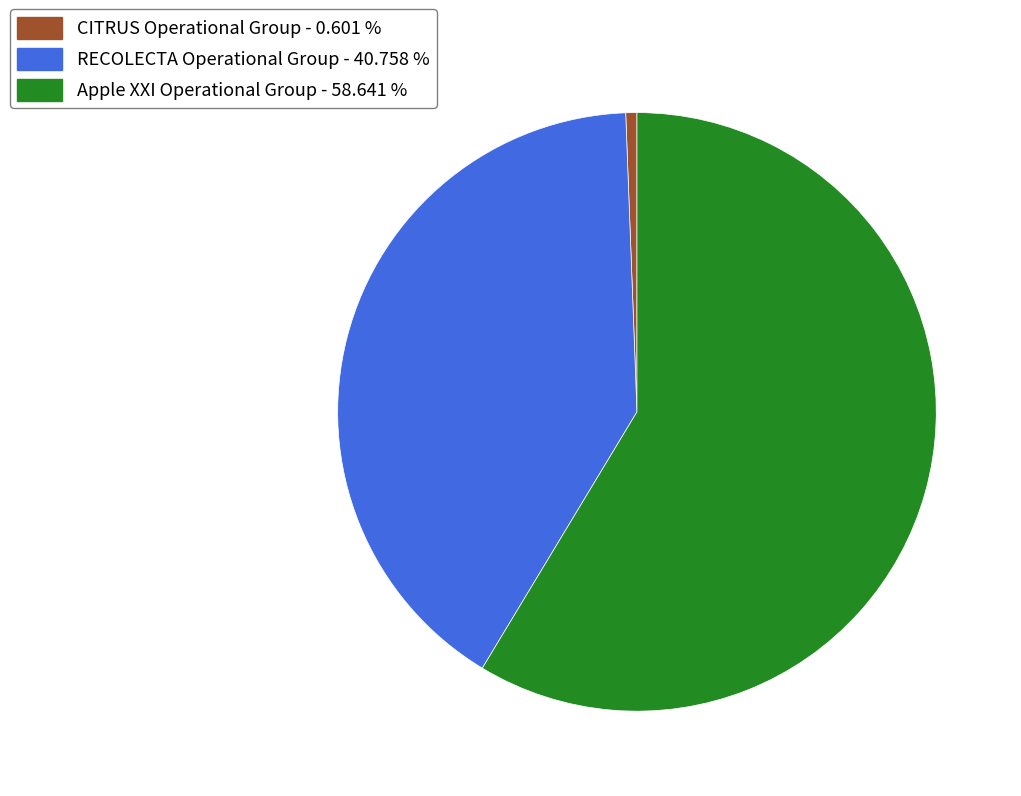

Count the number of slices in the pie.

3